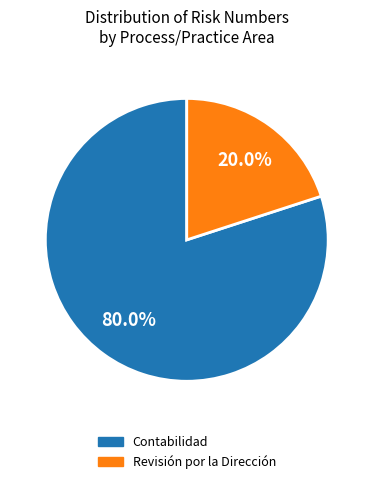

Which has a higher value, Contabilidad or Revisión por la Dirección?

Contabilidad